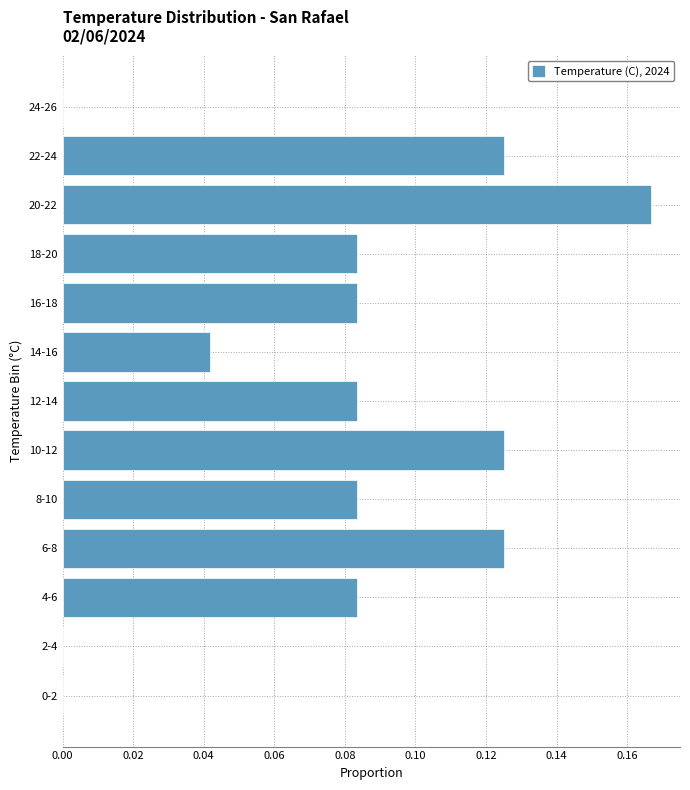

Is it true that the value at 2-4 is -0.1?

False